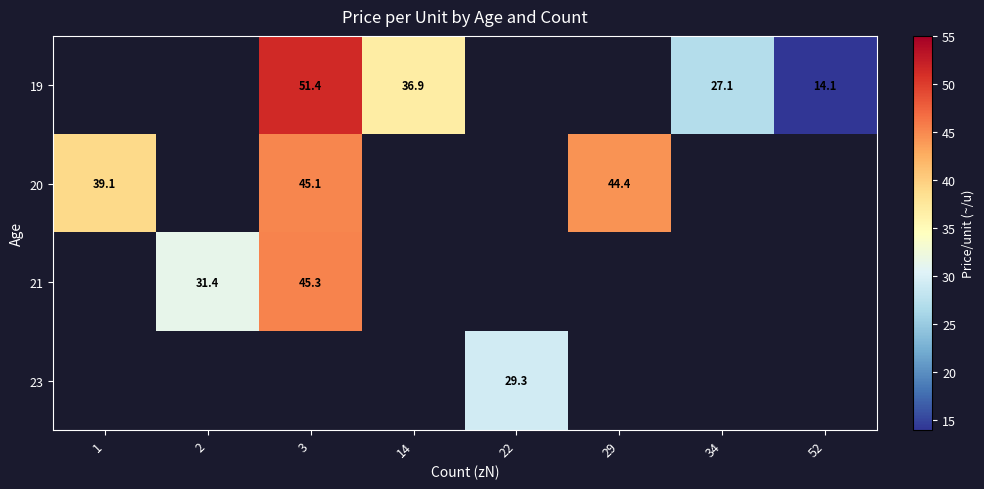

The value of 21 at 3 is 45.3. True or false?

True